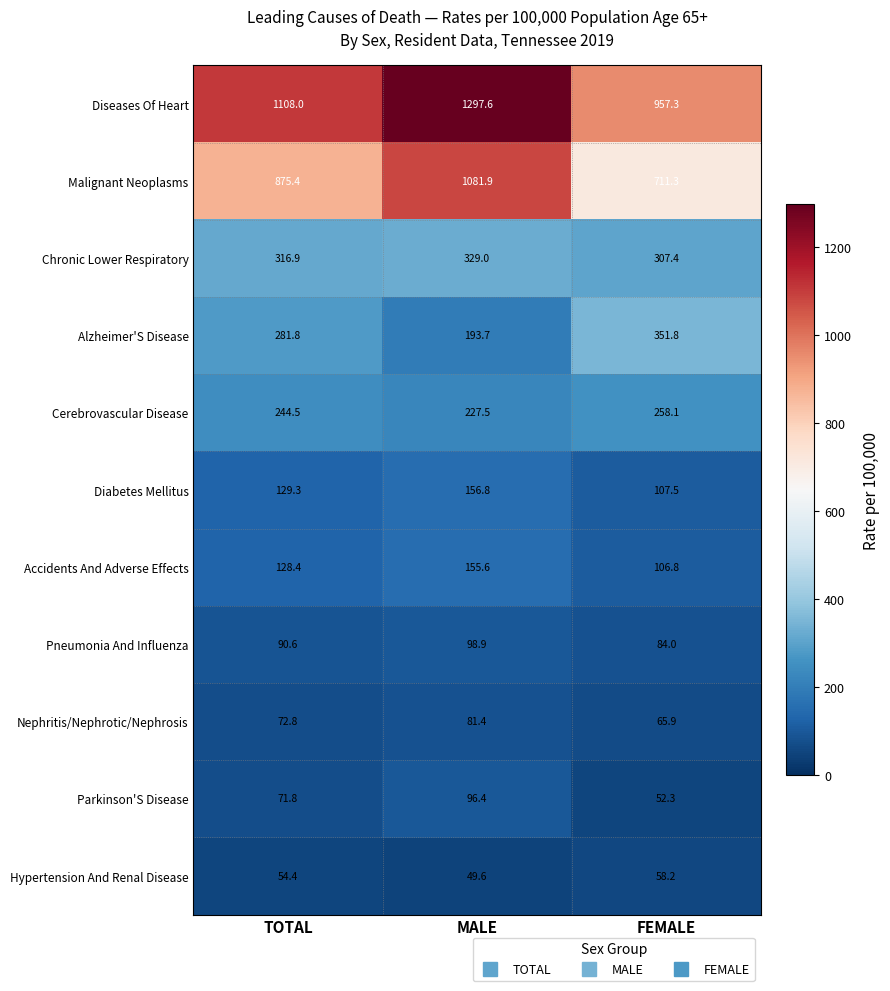

What is the difference between the Chronic Lower Respiratory values at MALE and FEMALE?

21.6